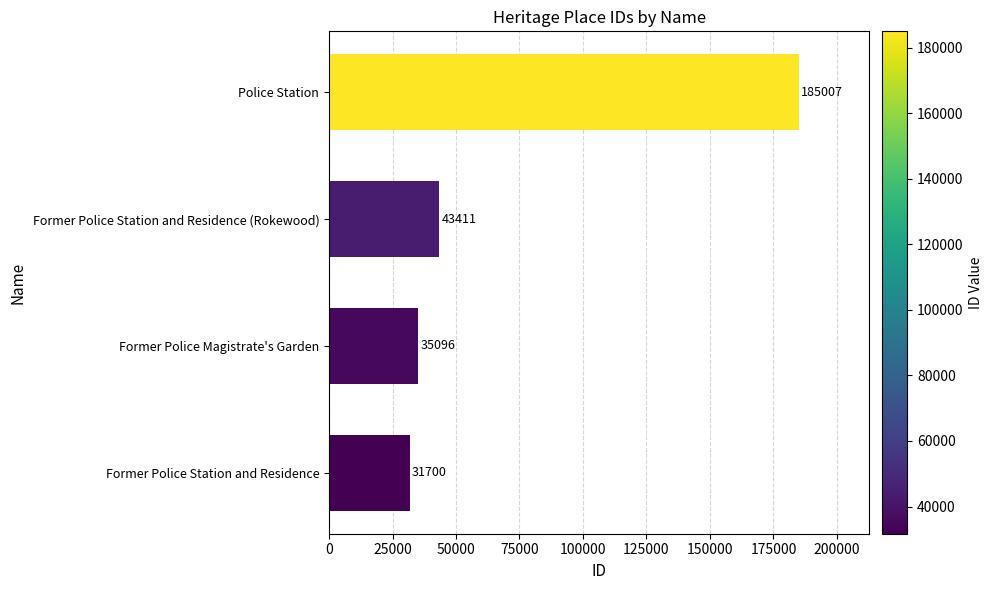

What value does the data have at Former Police Station and Residence (Rokewood)?

43411